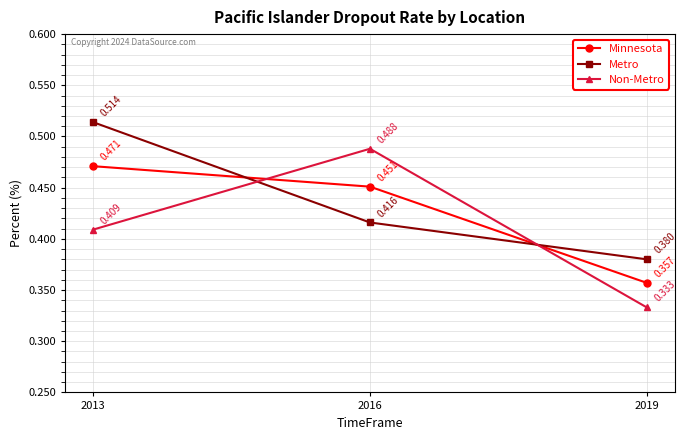

Between 2013 and 2019, which series saw the biggest shift?

Metro